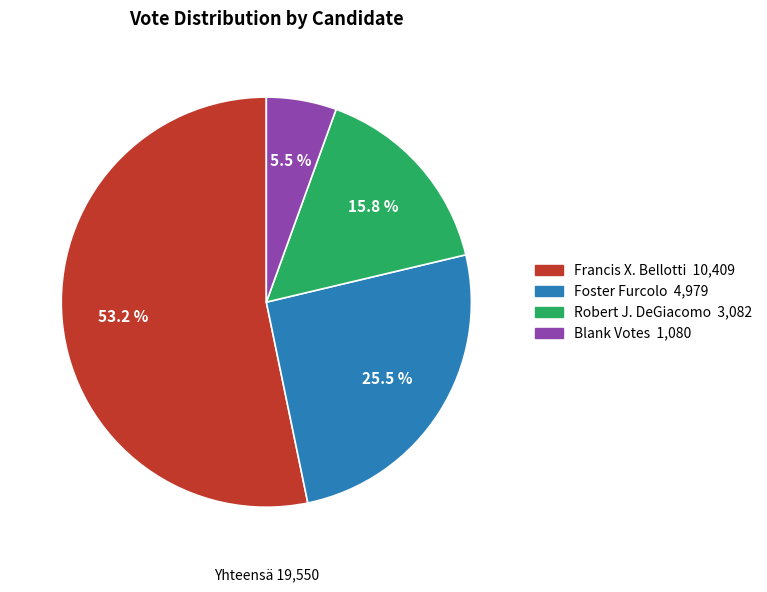

How many segments does this pie chart have?

4